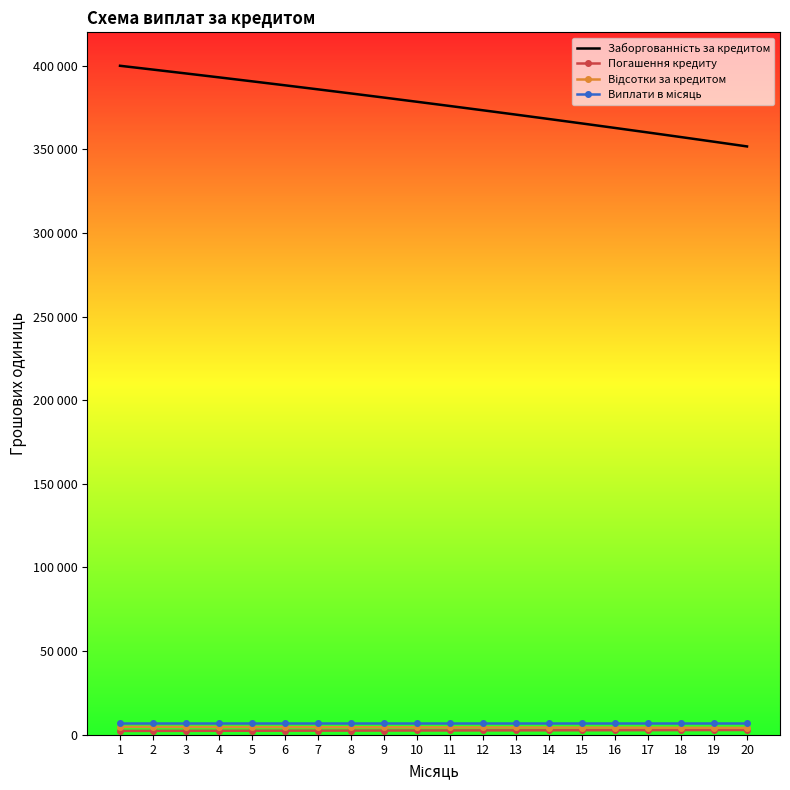

At 12, list the series in order from largest to smallest.

Заборгованність за кредитом, Виплати в місяць, Відсотки за кредитом, Погашення кредиту